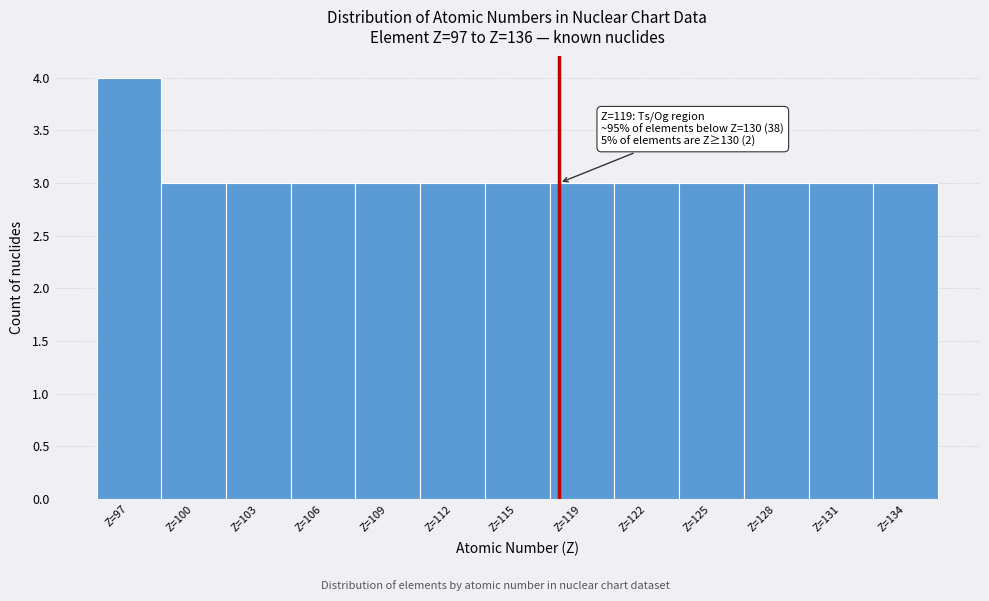

Reading left to right, list all the values displayed in this chart.

Z=97=4	Z=100=3	Z=103=3	Z=106=3	Z=109=3	Z=112=3	Z=115=3	Z=119=3	Z=122=3	Z=125=3	Z=128=3	Z=131=3	Z=134=3